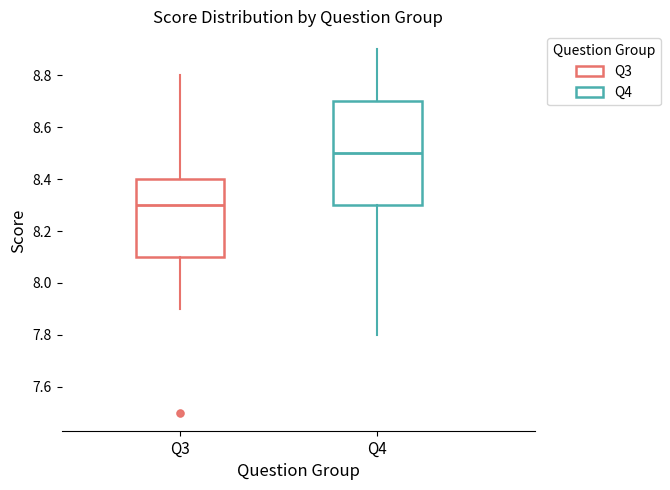

Reading left to right, read every box against the y-axis: the position of its median line, the range the box covers, and the ends of its whiskers. The values are not printed on the chart, so give them approximately, as read against the axis.

Q3: median 8.3, box 8.1 to 8.4, whiskers 7.9 to 8.8
Q4: median 8.5, box 8.3 to 8.7, whiskers 7.8 to 8.9